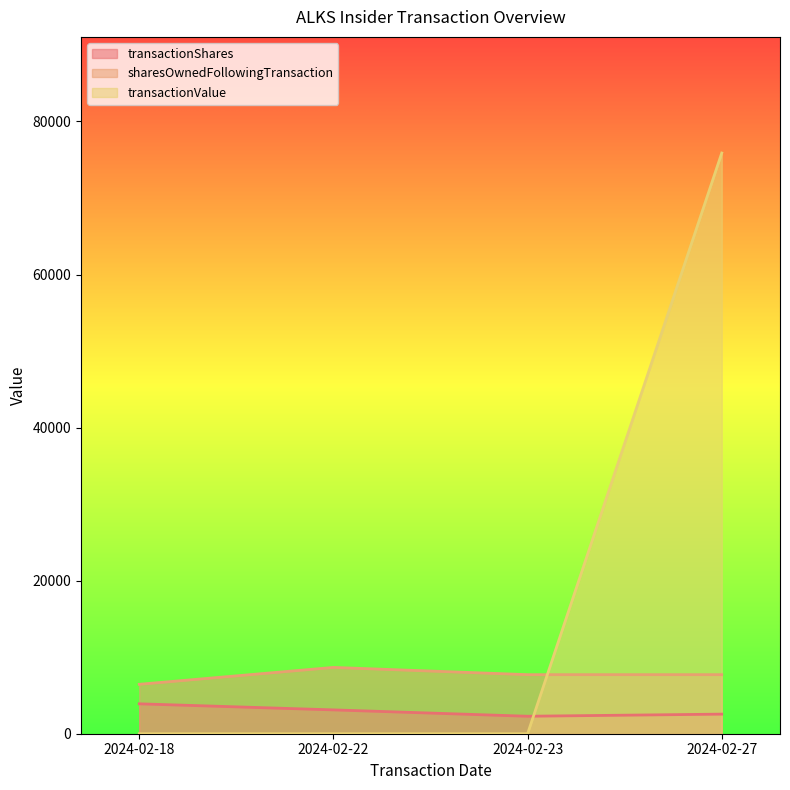

True or false: transactionValue and transactionShares cross at least once.

True